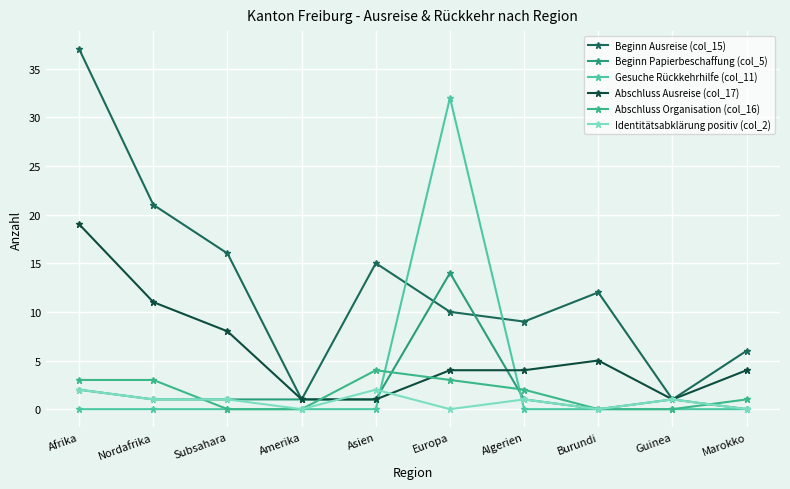

What is the difference between the second highest and second lowest values in the Abschluss Organisation (col_16) series?

3